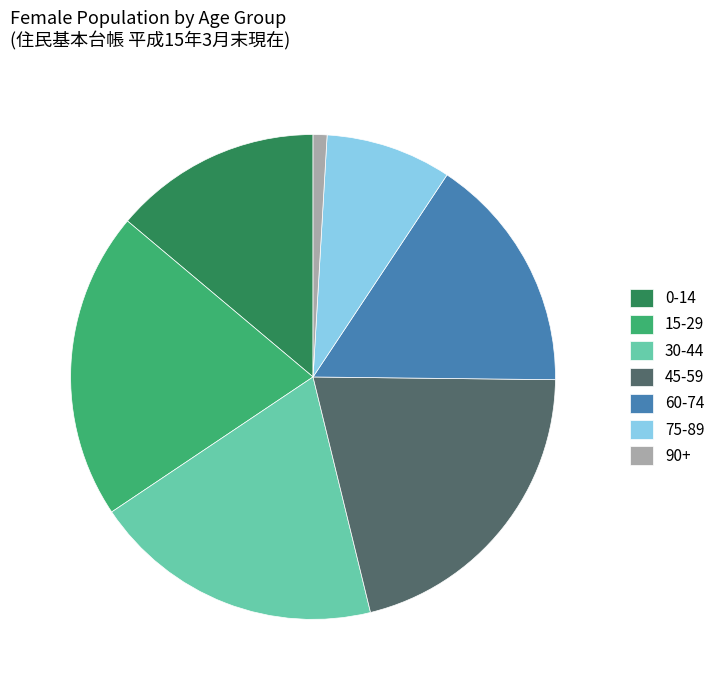

True or false: 45-59 accounts for 21% of the total.

True